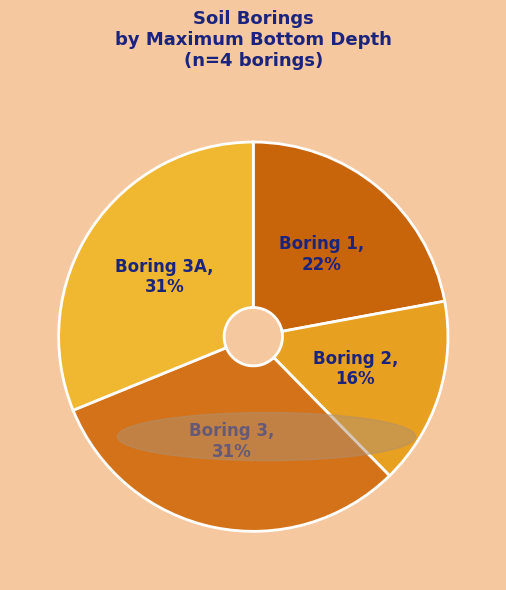

Does any single category account for the majority?

No